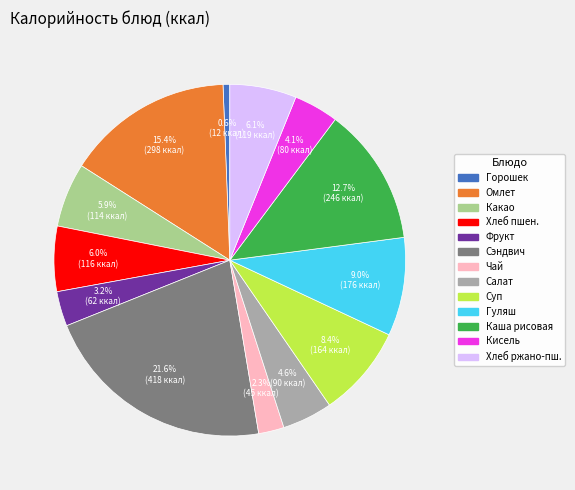

How many slices are in this pie chart?

13